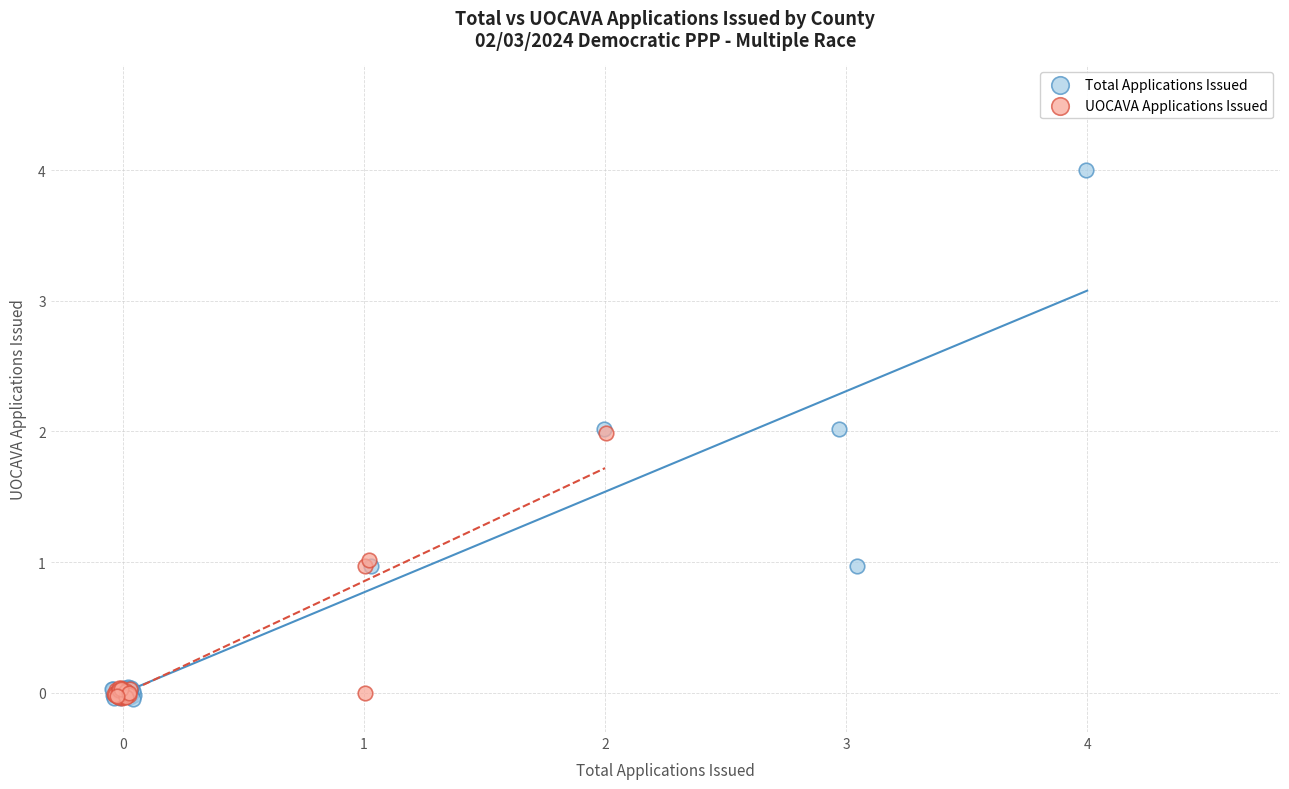

Which series contains the highest Y value?

Total Applications Issued